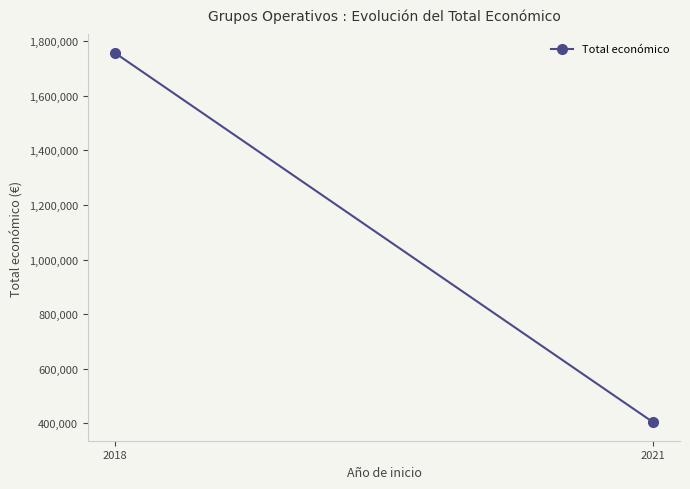

Reading left to right, transcribe all the data shown in this chart.

1757601.5	403914.0